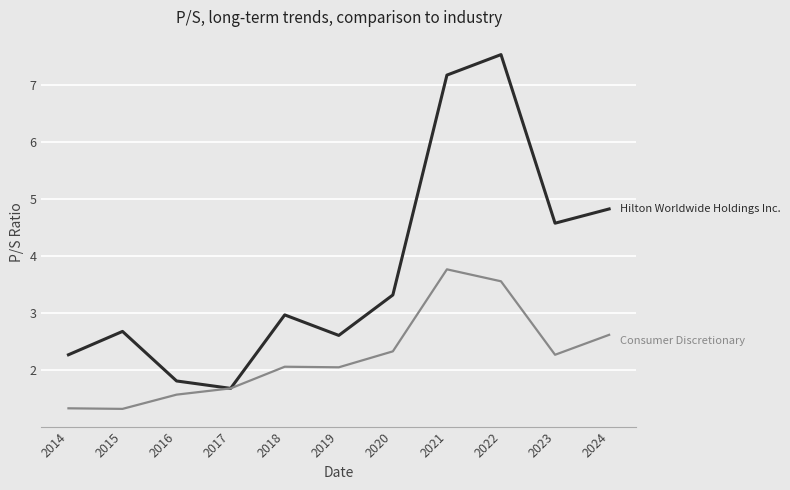

What is the spread (max minus min) of values at 2018?

0.9